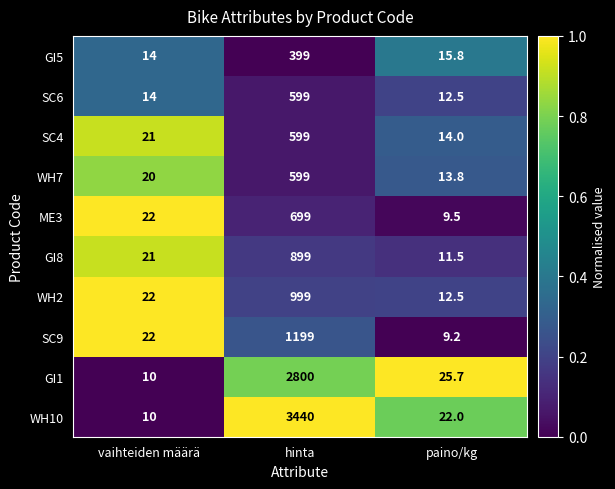

Reading left to right, list all the values displayed in this chart.

GI5: vaihteiden määrä=14.0	hinta=399.0	paino/kg=15.8
SC6: vaihteiden määrä=14.0	hinta=599.0	paino/kg=12.5
SC4: vaihteiden määrä=21.0	hinta=599.0	paino/kg=14.0
WH7: vaihteiden määrä=20.0	hinta=599.0	paino/kg=13.8
ME3: vaihteiden määrä=22.0	hinta=699.0	paino/kg=9.5
GI8: vaihteiden määrä=21.0	hinta=899.0	paino/kg=11.5
WH2: vaihteiden määrä=22.0	hinta=999.0	paino/kg=12.5
SC9: vaihteiden määrä=22.0	hinta=1199.0	paino/kg=9.2
GI1: vaihteiden määrä=10.0	hinta=2800.0	paino/kg=25.7
WH10: vaihteiden määrä=10.0	hinta=3440.0	paino/kg=22.0